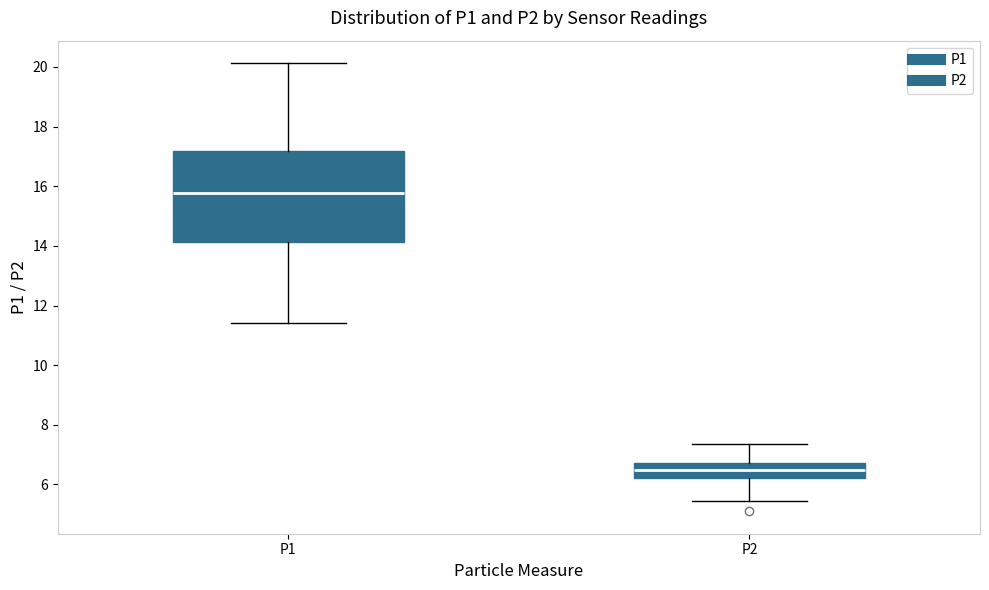

Which box is the tallest, from its lower edge to its upper edge?

P1